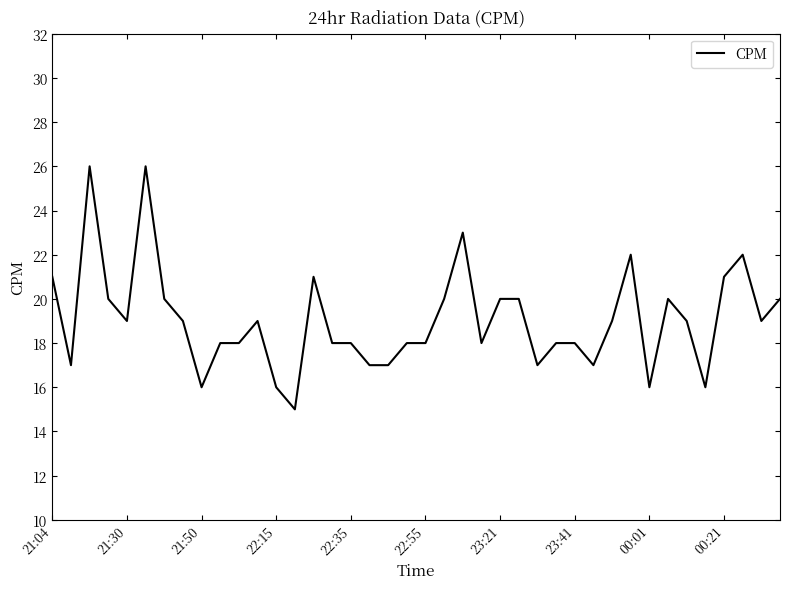

Reading right to left, transcribe all the data shown in this chart.

20	19	22	21	16	19	20	16	22	19	17	18	18	17	20	20	18	23	20	18	18	17	17	18	18	21	15	16	19	18	18	16	19	20	26	19	20	26	17	21